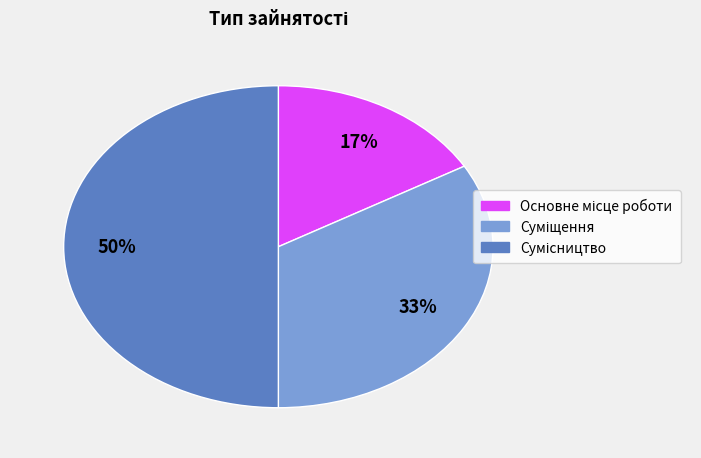

To the nearest percent, what is the difference between the largest and smallest slice percentages?

33%